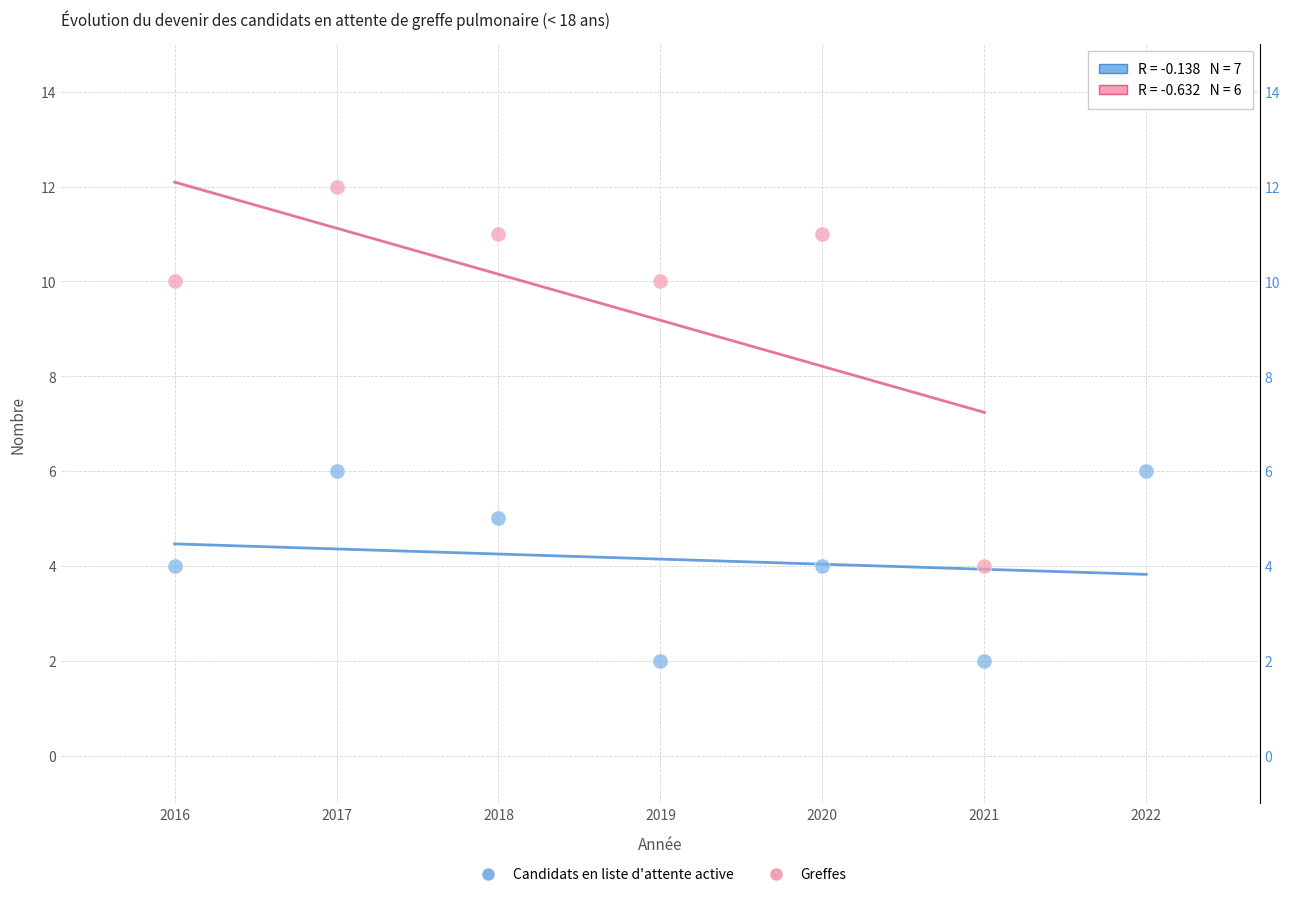

Which series reaches the minimum Y coordinate?

Candidats en liste d'attente active